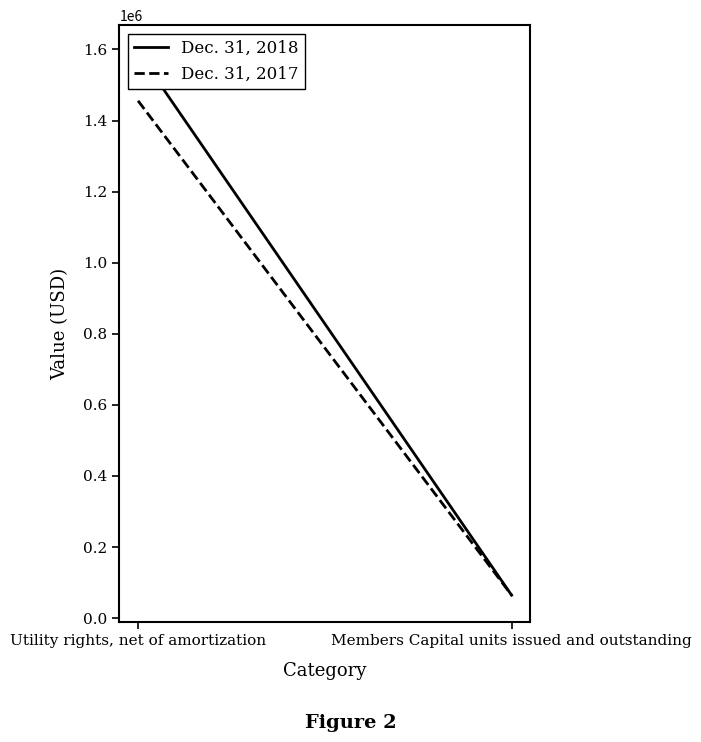

Reading right to left, extract all data points from this chart.

Dec. 31, 2018: 64560	1591994
Dec. 31, 2017: 64585	1455605